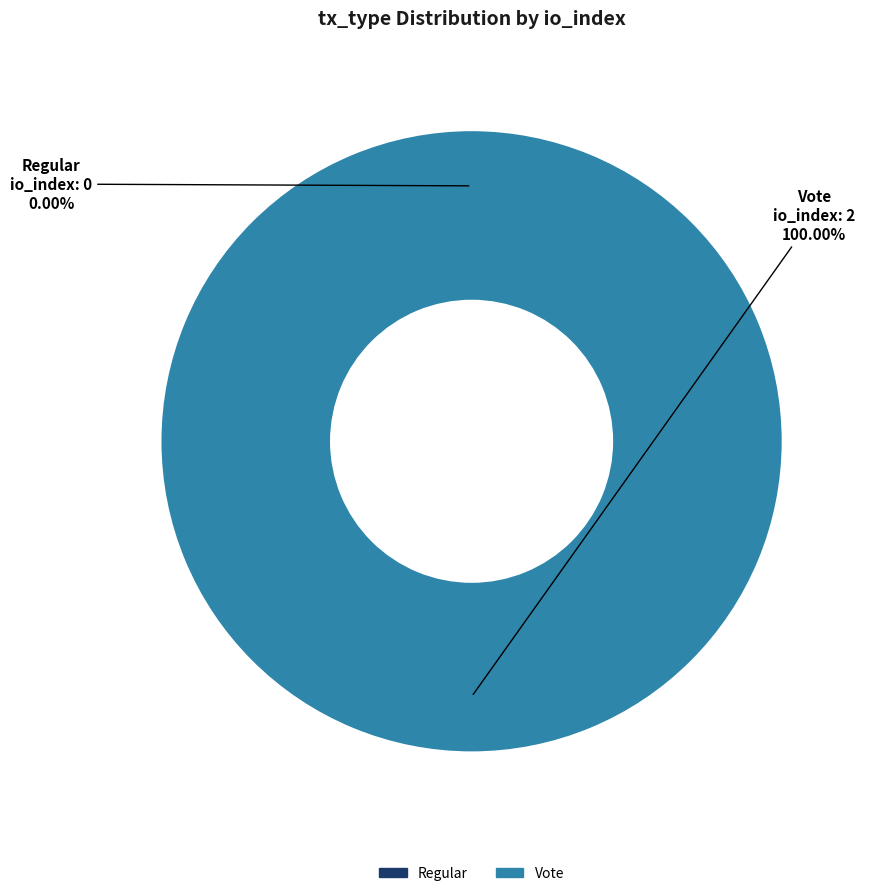

To the nearest percent, what is the combined percentage of Vote and Regular?

100%